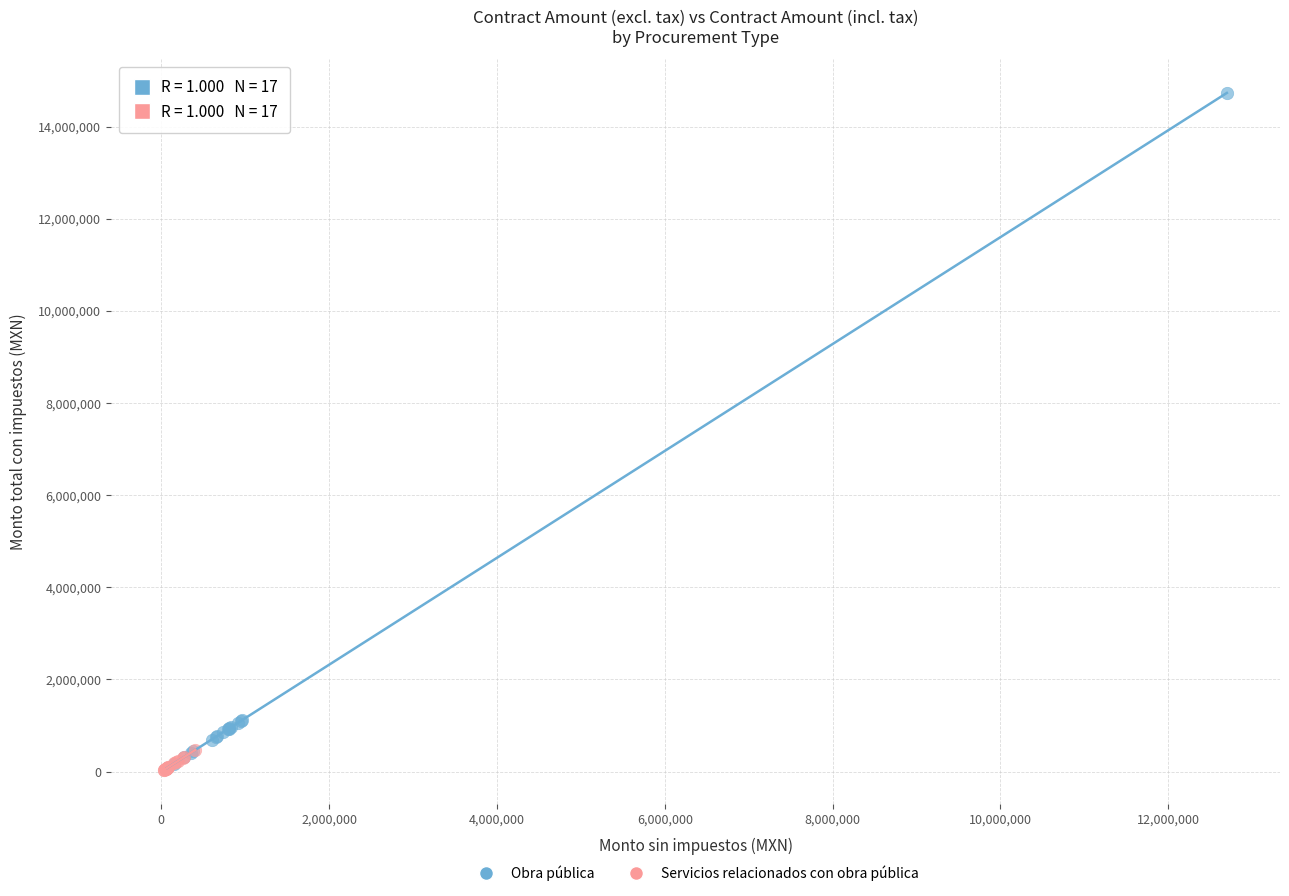

Which series contains the highest Y value?

Obra pública